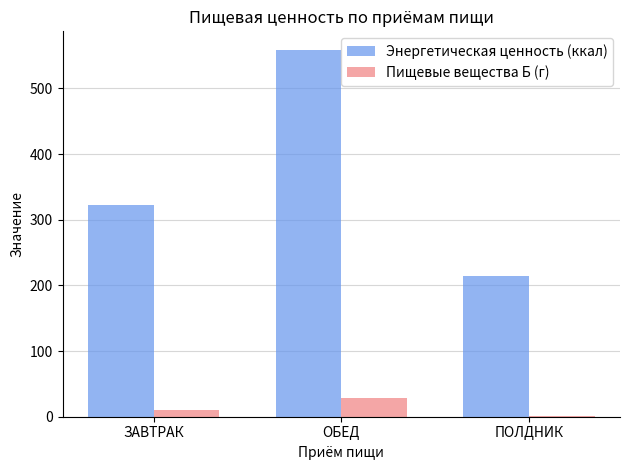

Which category has the highest value in the Пищевые вещества Б (г) series?

ОБЕД